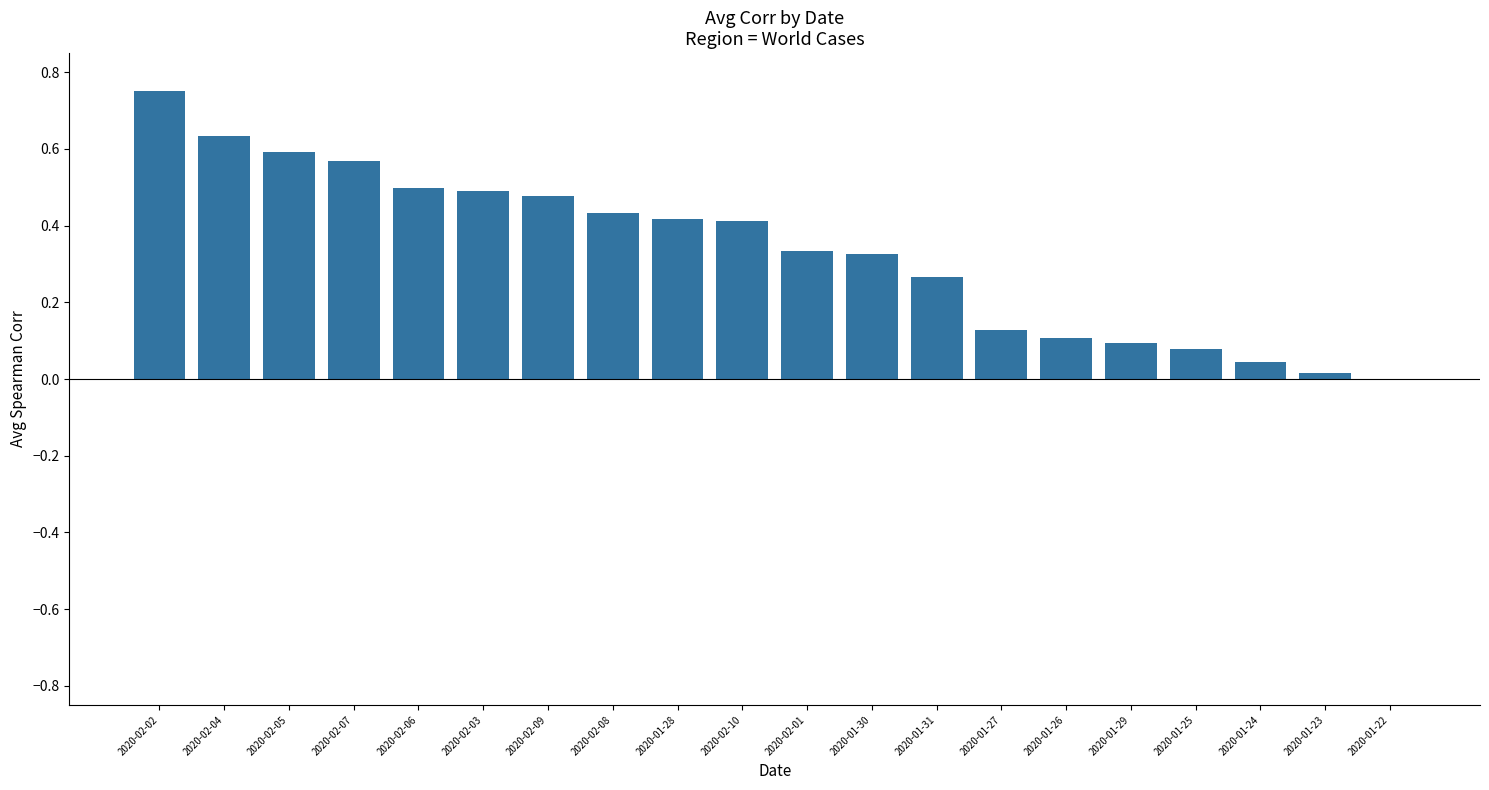

Is it true that the value at 2020-01-30 is 0.5?

False